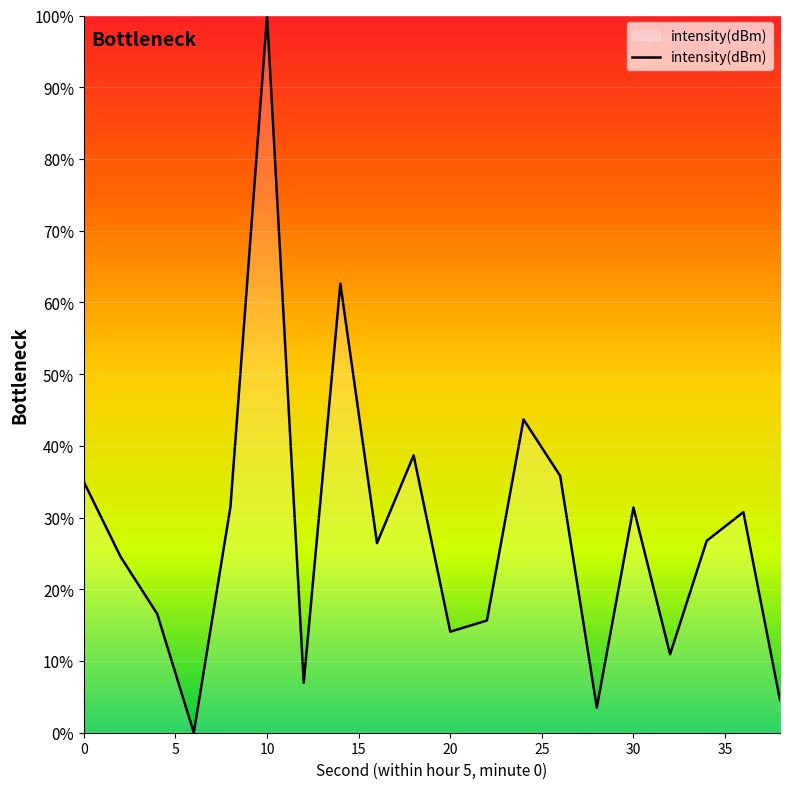

Does the chart display data point markers on the line(s)?

No